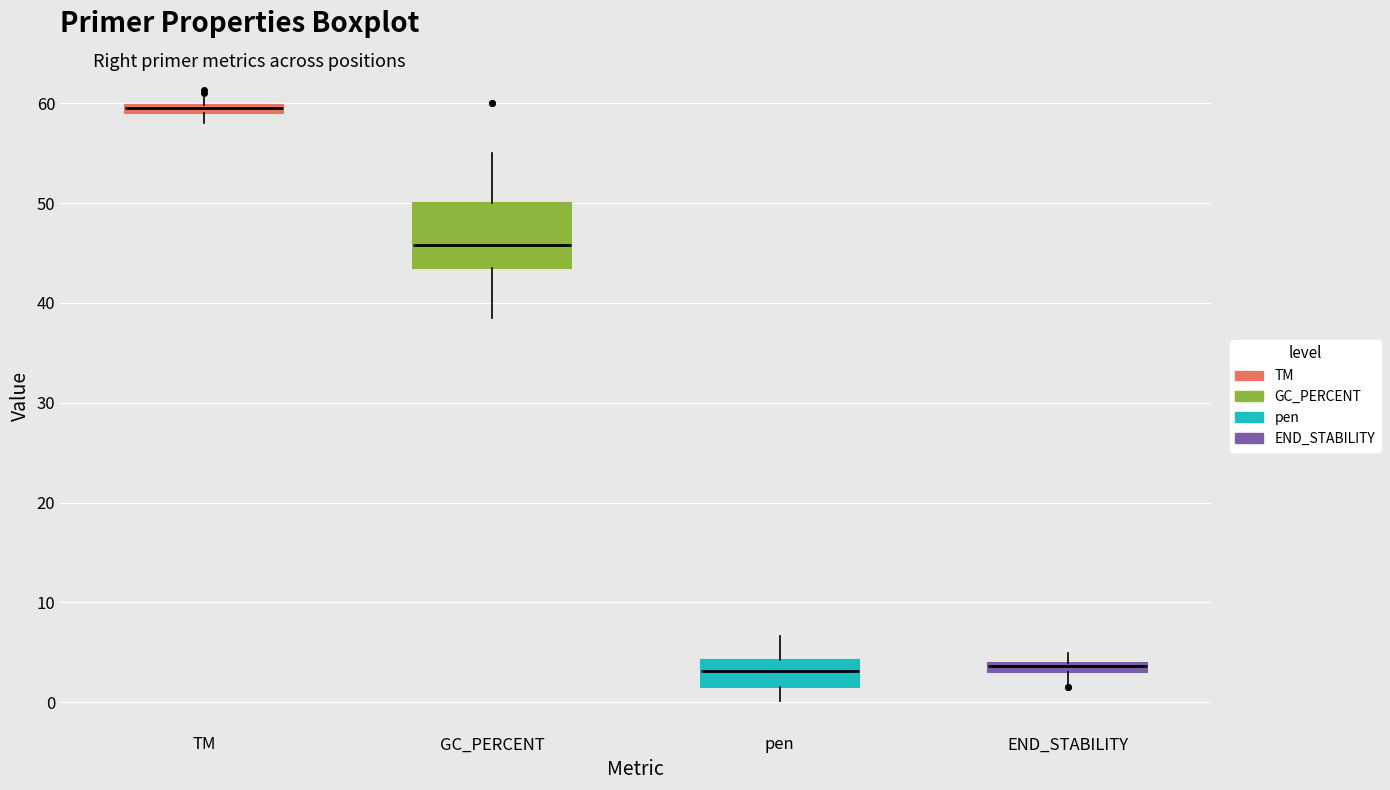

Which box has the highest median line?

TM